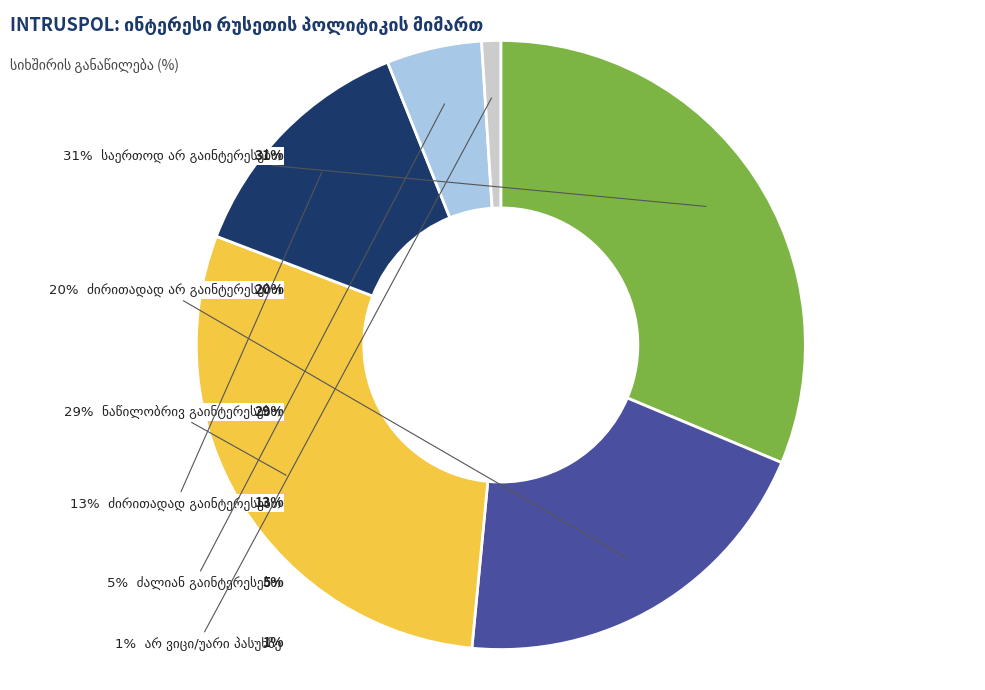

Approximately how many times larger is the value at ძალიან გაინტერესებთ compared to საერთოდ არ გაინტერესებთ?

0.2